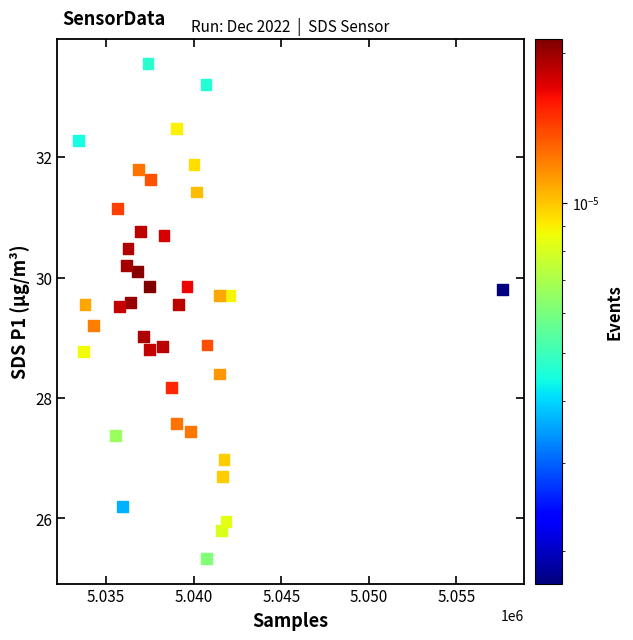

What is the range of Y values (max minus min)?

8.2